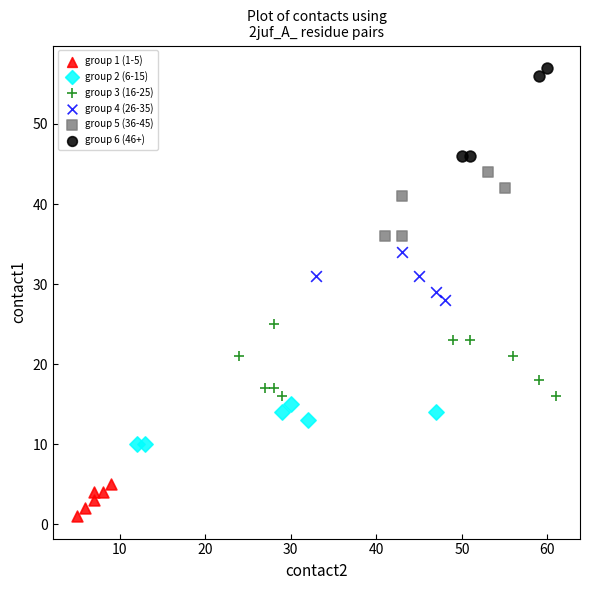

Which series reaches the minimum Y coordinate?

group 1 (1-5)